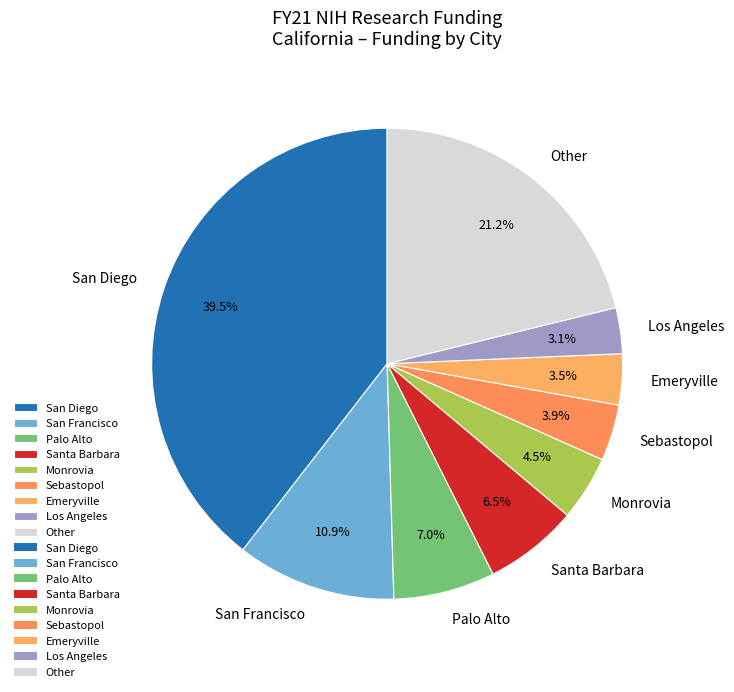

Is the sum of San Diego and Other greater than half?

Yes